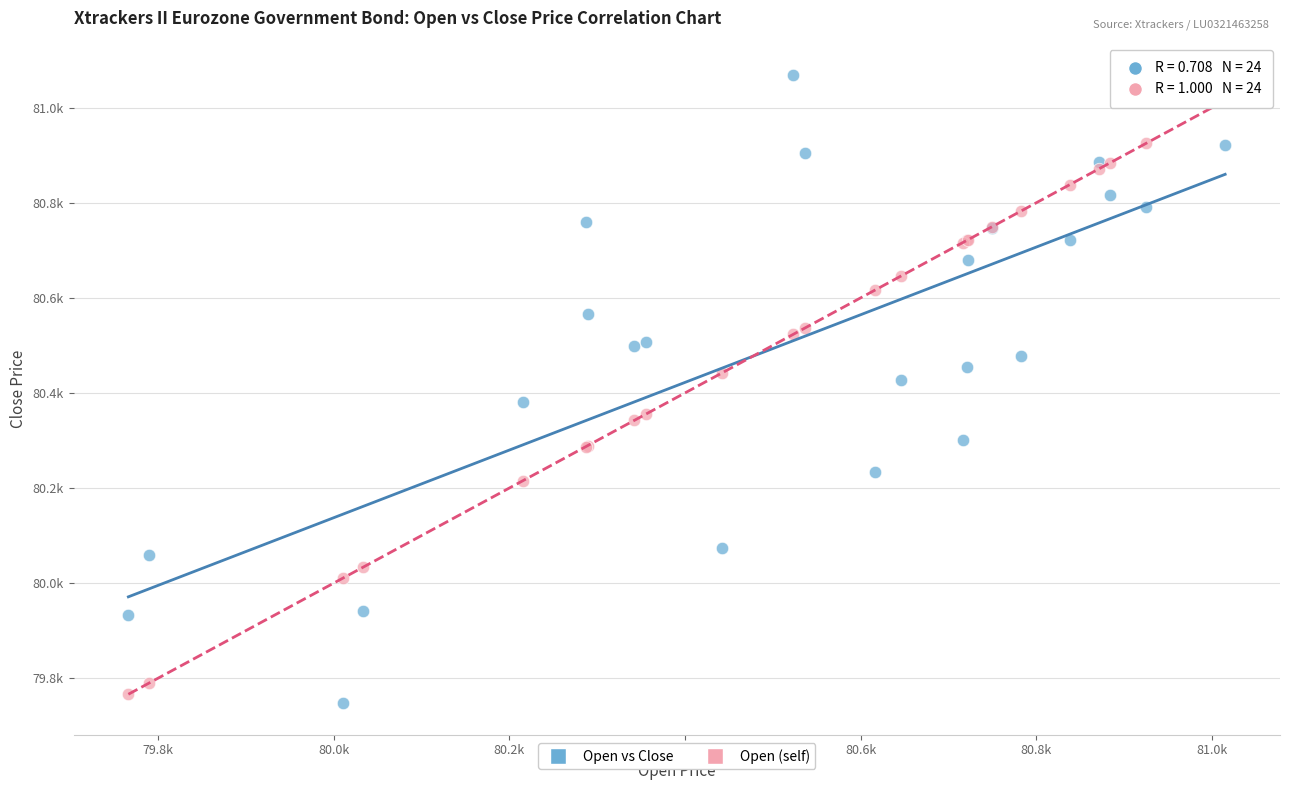

What are all the series names shown in the legend?

Open vs Close, Open (self)